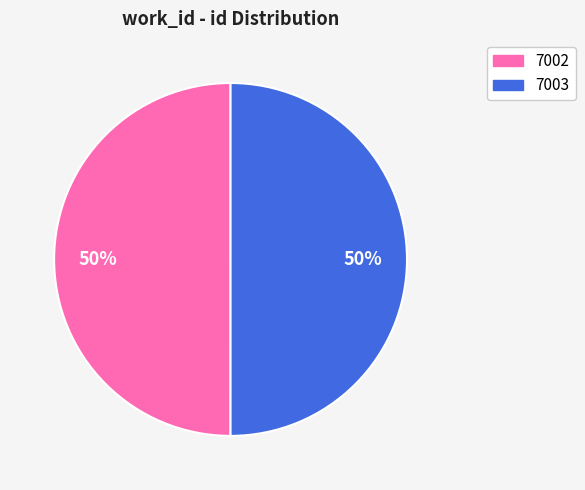

To the nearest percent, what is the average slice percentage?

50%